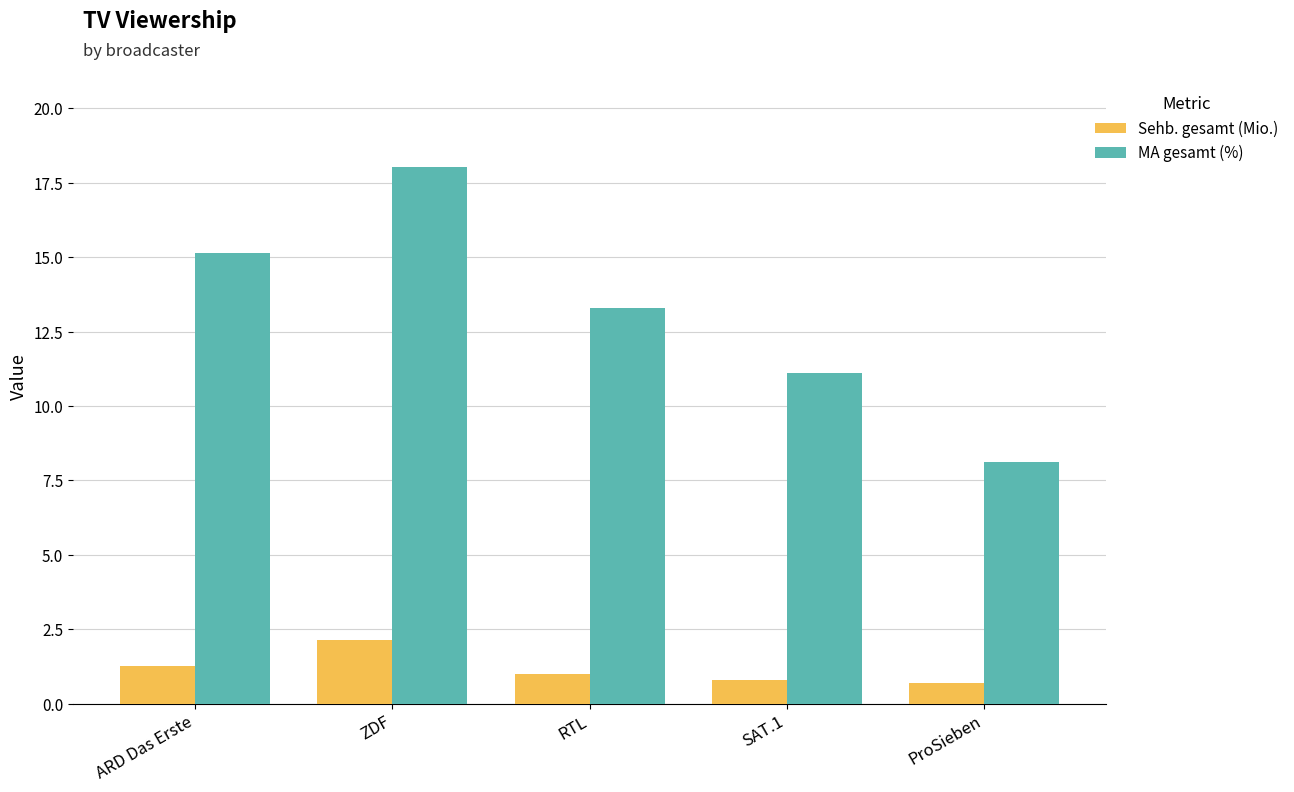

What is the average value of the Sehb. gesamt (Mio.) series?

1.2